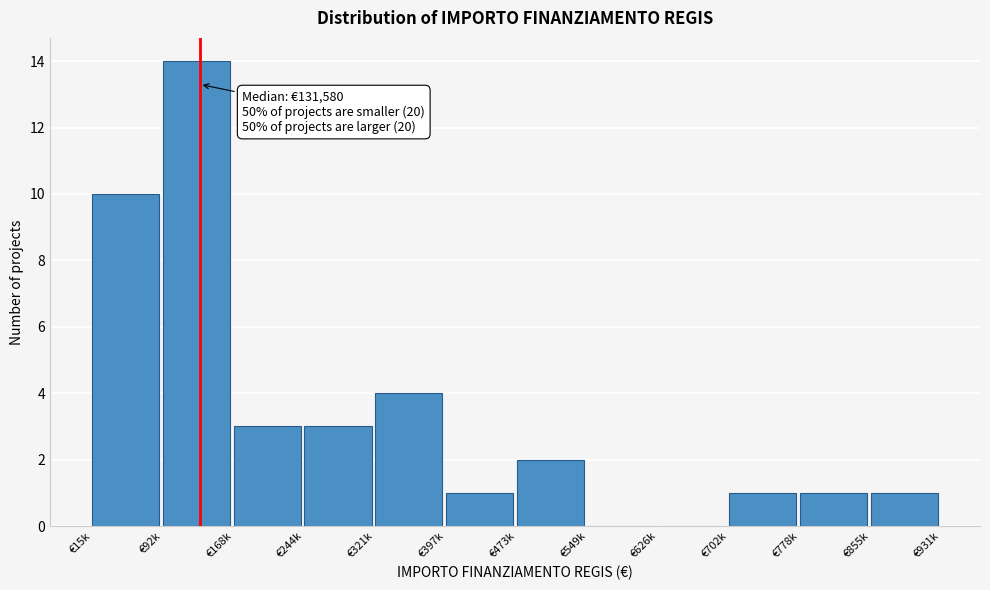

Reading left to right, list all the values displayed in this chart.

€15k=10	€92k=14	€168k=3	€244k=3	€321k=4	€397k=1	€473k=2	€549k=0	€626k=0	€702k=1	€778k=1	€855k=1